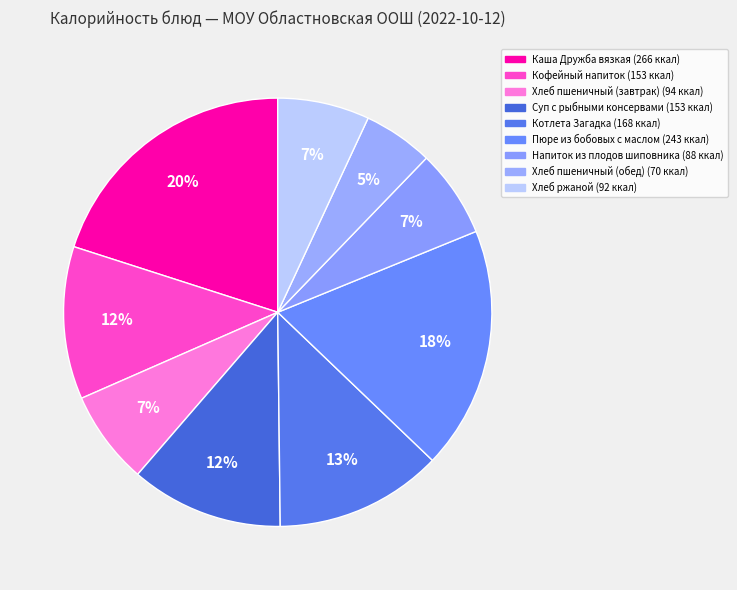

How many segments does this pie chart have?

9